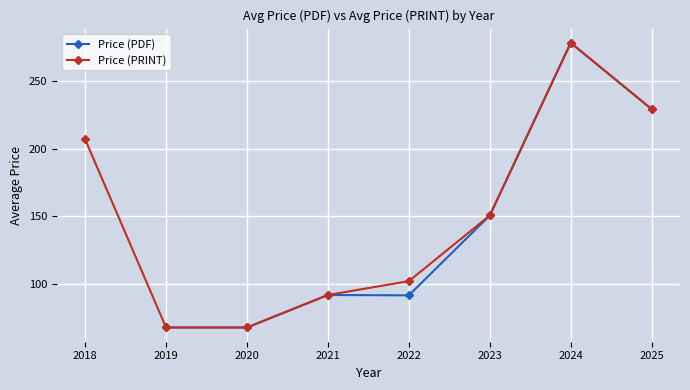

Rank the series by their maximum value, from lowest to highest.

Price (PDF), Price (PRINT)